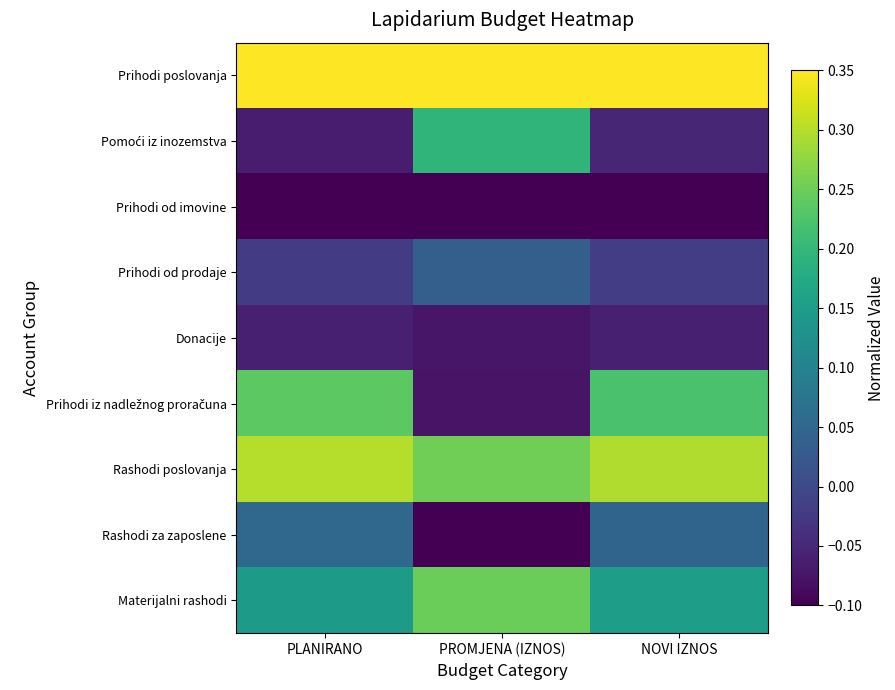

Rank the series by their maximum value, from lowest to highest.

Prihodi od imovine, Donacije, Prihodi od prodaje, Rashodi za zaposlene, Pomoći iz inozemstva, Prihodi iz nadležnog proračuna, Materijalni rashodi, Rashodi poslovanja, Prihodi poslovanja